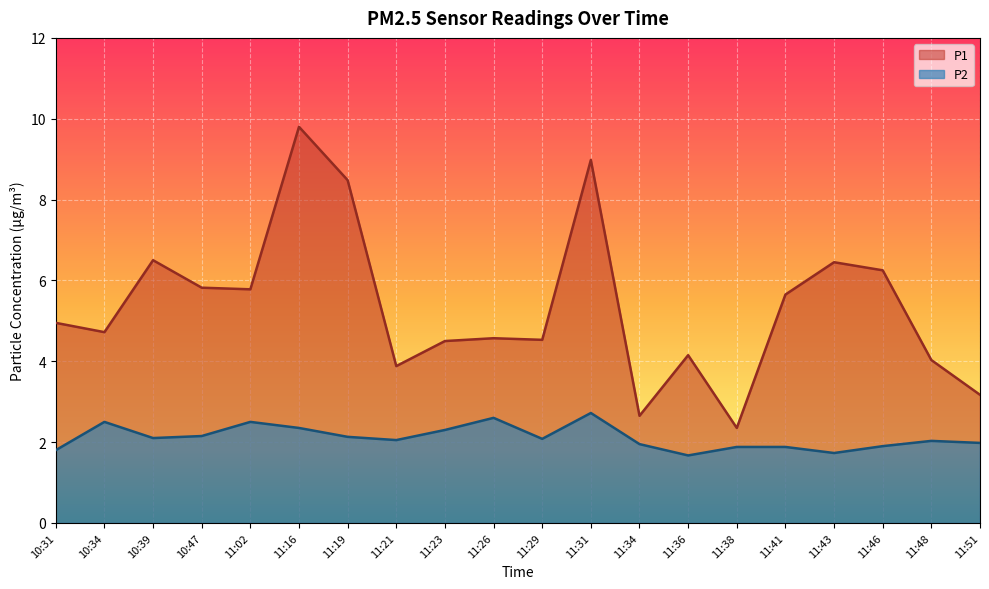

Reading left to right, transcribe all the data shown in this chart.

P1: 5.0	4.7	6.5	5.8	5.8	9.8	8.5	3.9	4.5	4.6	4.5	9.0	2.6	4.2	2.4	5.7	6.5	6.2	4.0	3.2
P2: 1.8	2.5	2.1	2.1	2.5	2.4	2.1	2.0	2.3	2.6	2.1	2.7	1.9	1.7	1.9	1.9	1.7	1.9	2.0	2.0